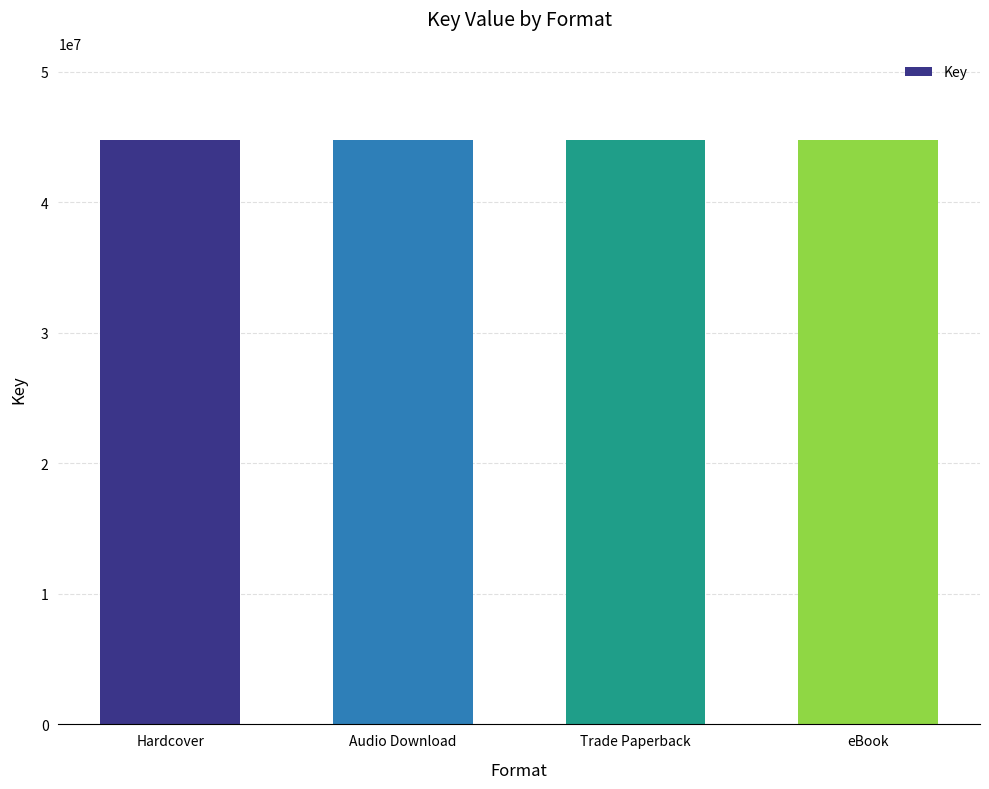

What is the ratio of the value at Trade Paperback to the value at eBook?

1.0